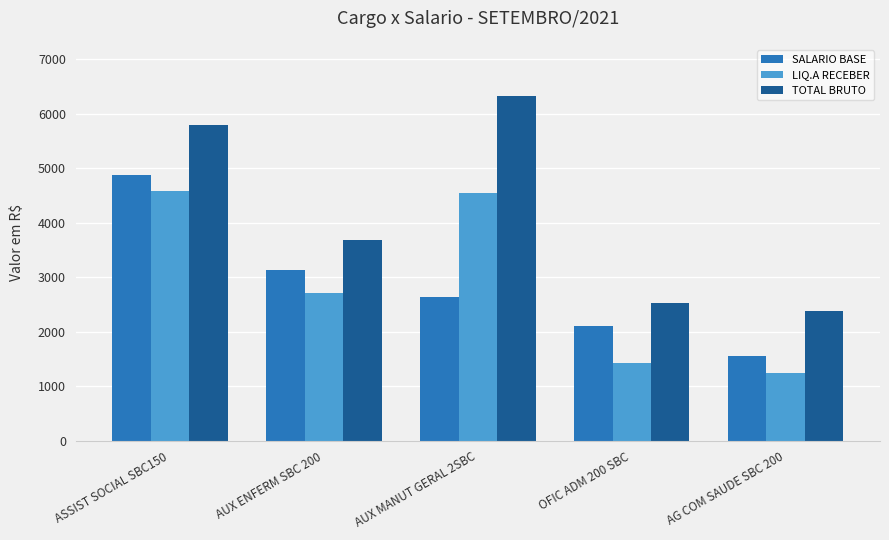

What is the maximum value shown in the chart?

6317.1